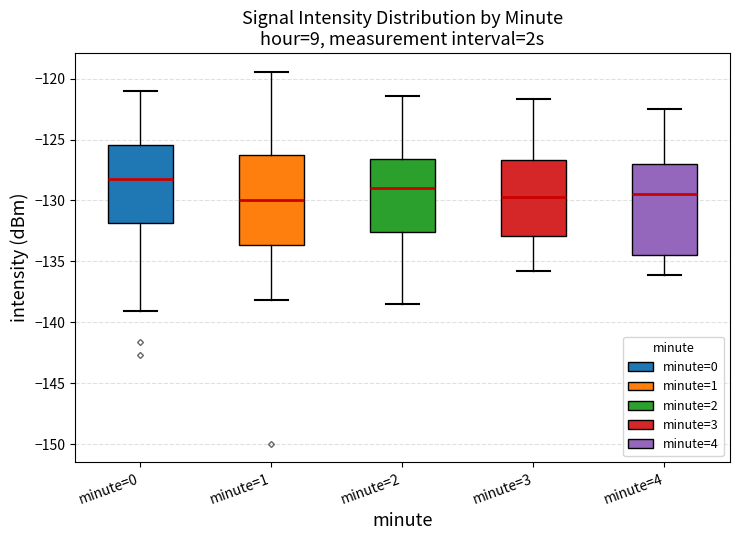

Where is the lower edge of the box for minute=1 on the y-axis? The values are not printed on the chart, so give them approximately, as read against the axis.

-133.5